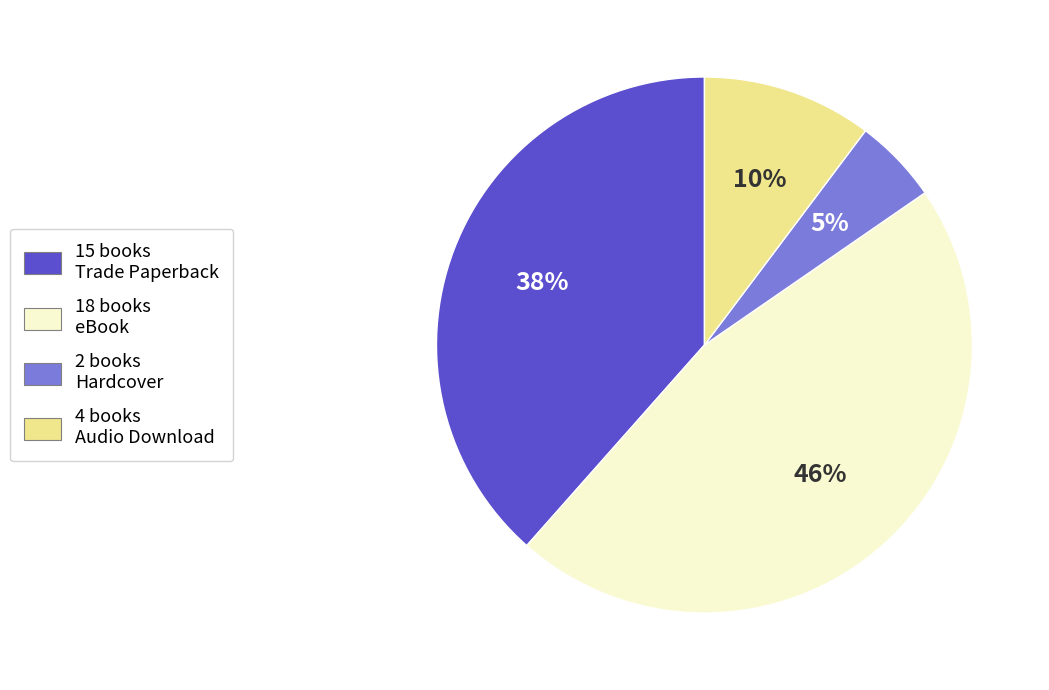

Is there any slice that represents more than half of the pie?

No